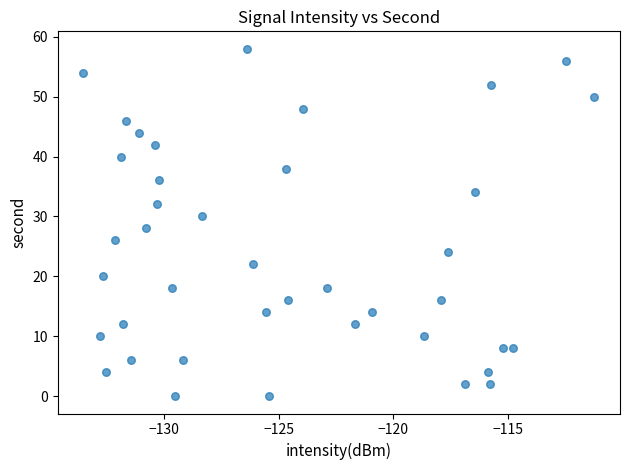

What is the range of Y values (max minus min)?

58